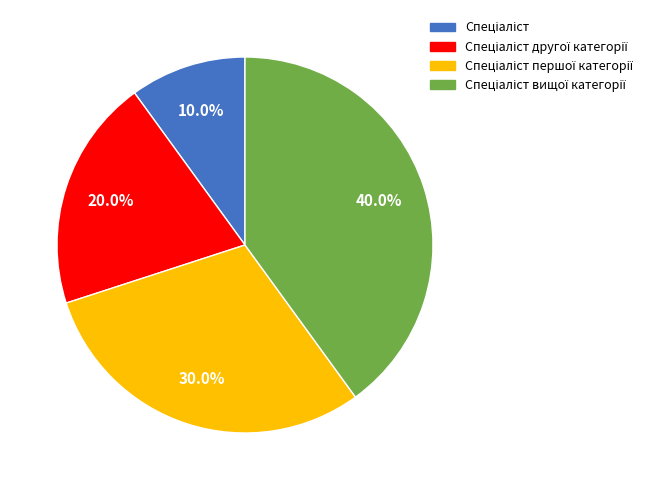

Does any single category account for the majority?

No